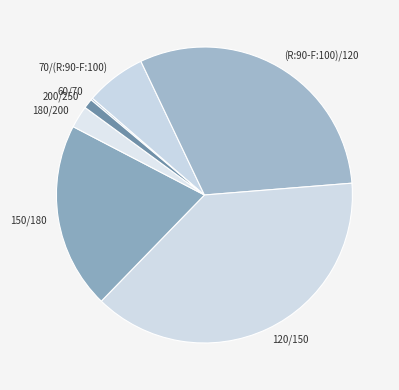

Does 120/150 account for over 50% of the chart?

No